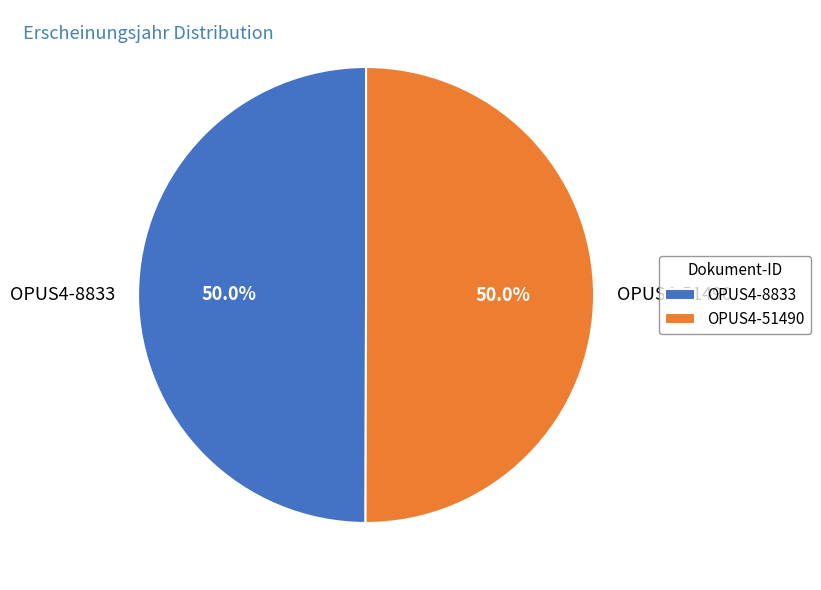

Count the number of slices in the pie.

2